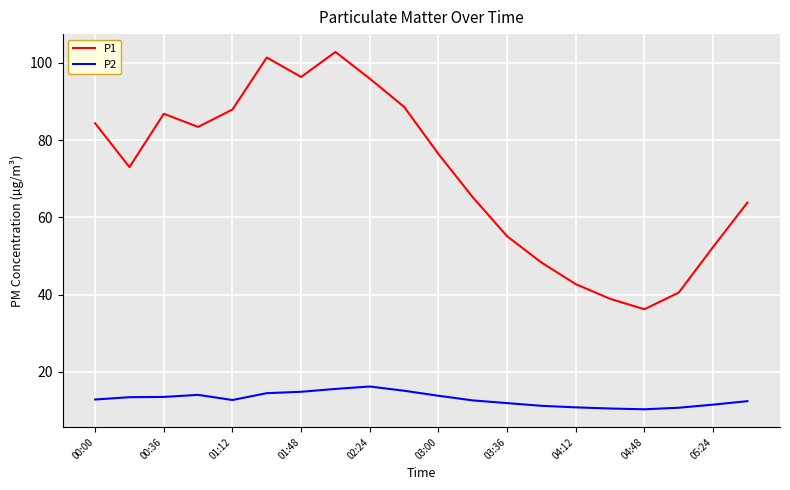

Which series has the largest range (max minus min)?

P1